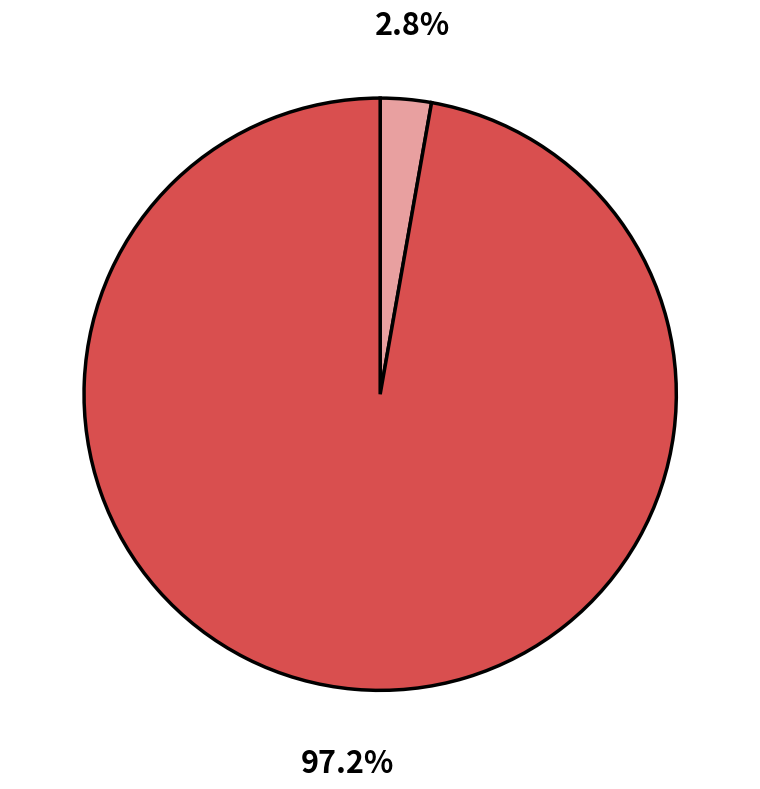

How many slices are in this pie chart?

2